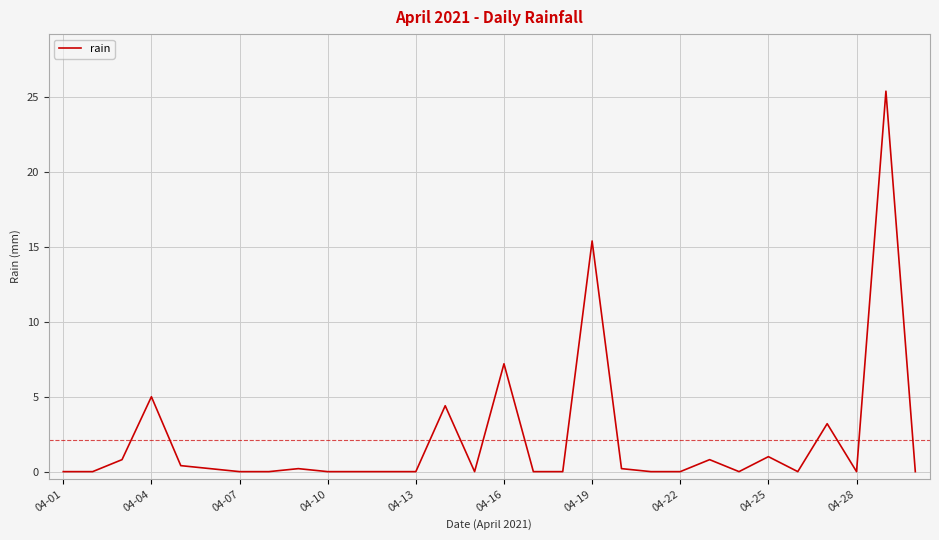

What is the difference between the maximum and minimum values?

25.4